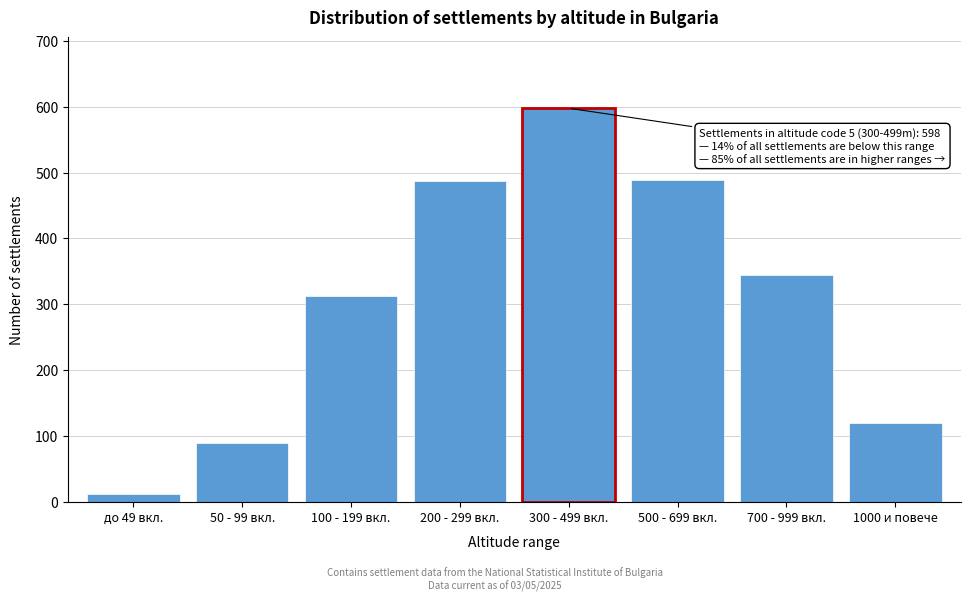

Read the value at 1000 и повече.

119